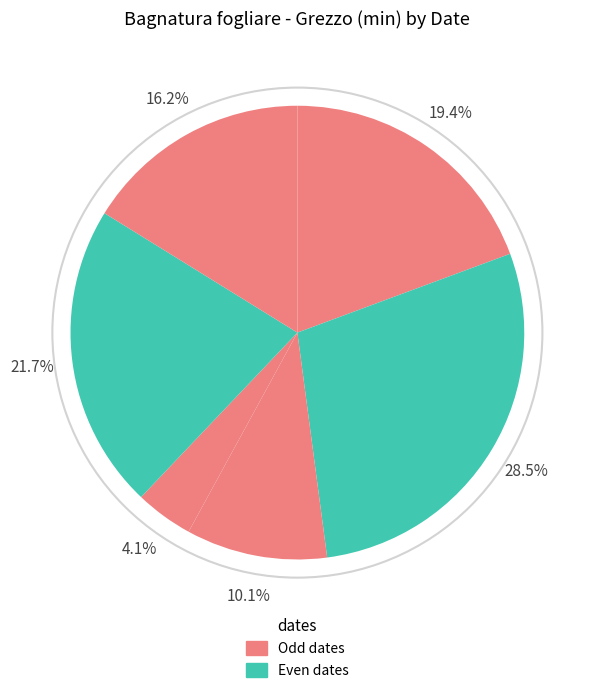

To the nearest percent, what is the average slice percentage?

14%